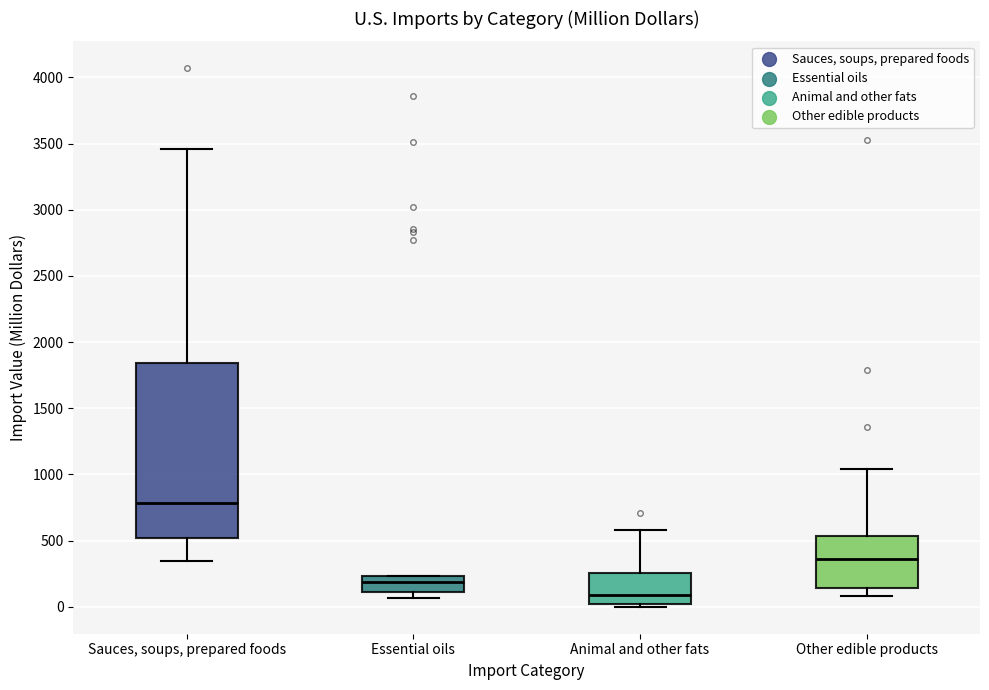

Reading left to right, transcribe this box plot: for each box, give where its median line is, the range the box spans, and where its two whiskers end, as read against the y-axis. The values are not printed on the chart, so give them approximately, as read against the axis.

Sauces, soups, prepared foods: median 800, box 500 to 1850, whiskers 350 to 3450
Essential oils: median 200, box 100 to 250, whiskers 50 to 250
Animal and other fats: median 100, box 0 to 250, whiskers 0 (just below the box's lower edge) to 600
Other edible products: median 350, box 150 to 550, whiskers 100 to 1050